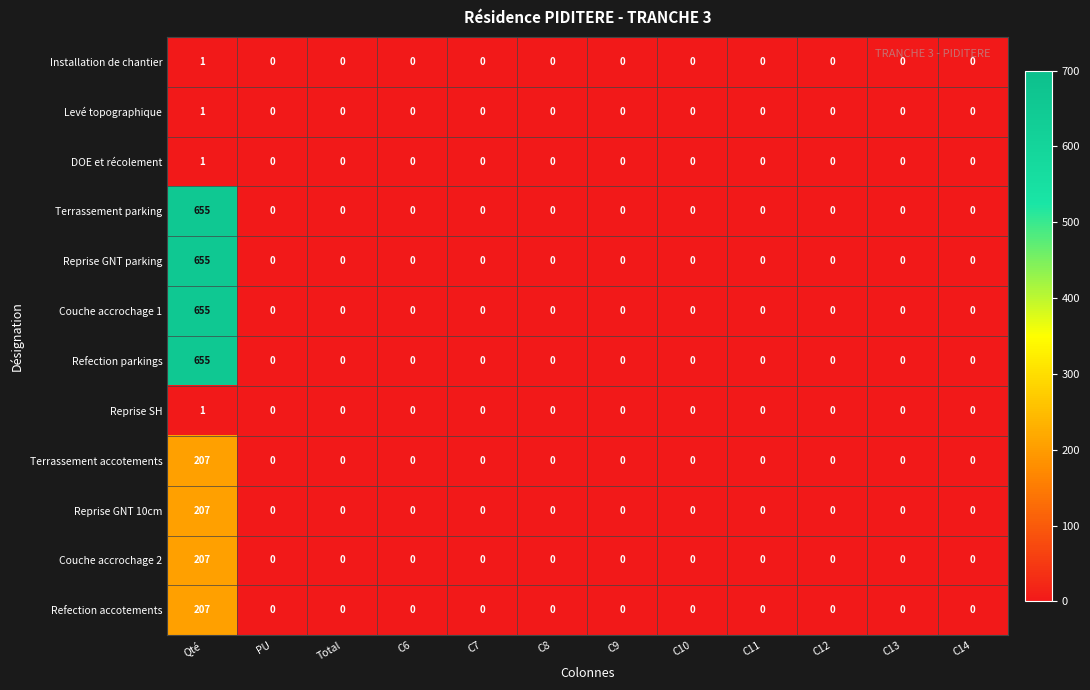

The Reprise GNT 10cm series shows 0 at Total. True or false?

True